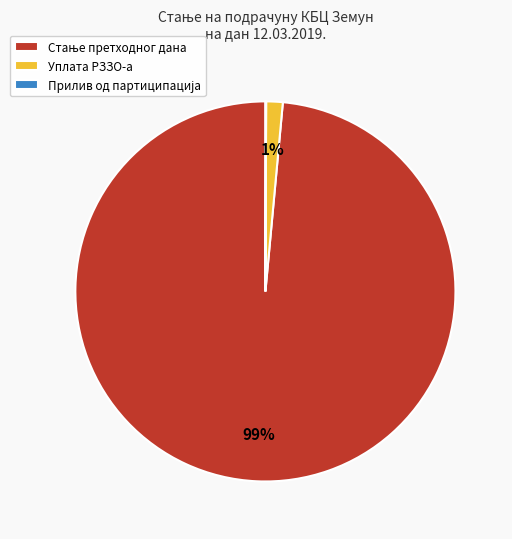

To the nearest percent, what is the average slice percentage?

33%